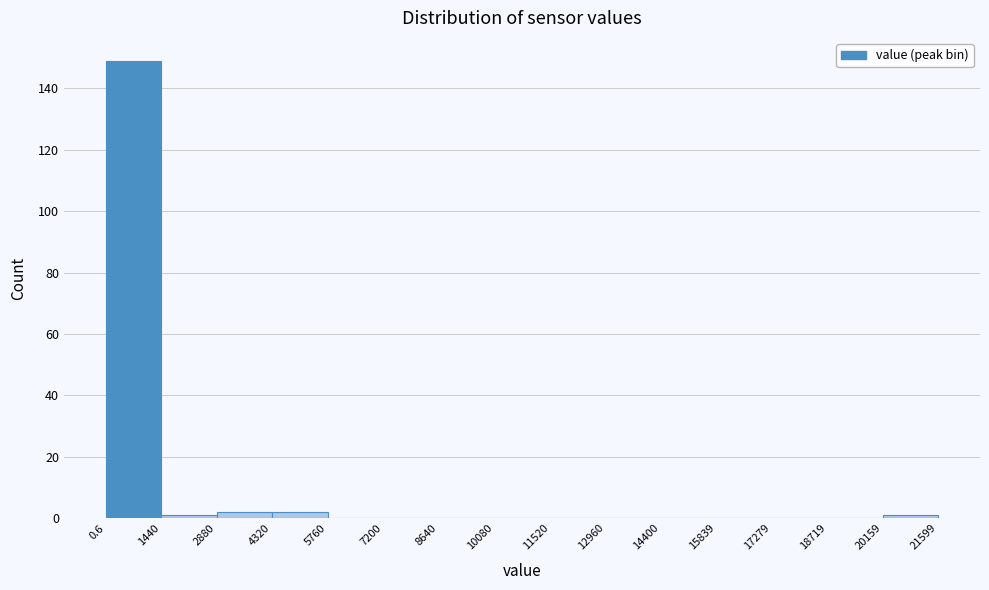

Which range on the x-axis has the tallest bar?

0.6 to 1440